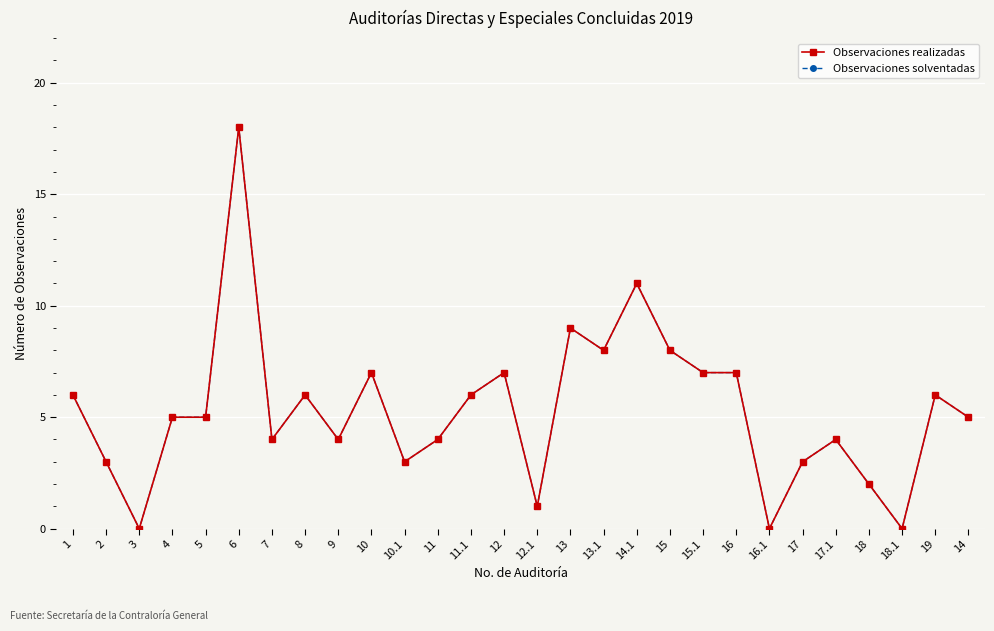

How many interior local valleys does the Observaciones realizadas series have?

8